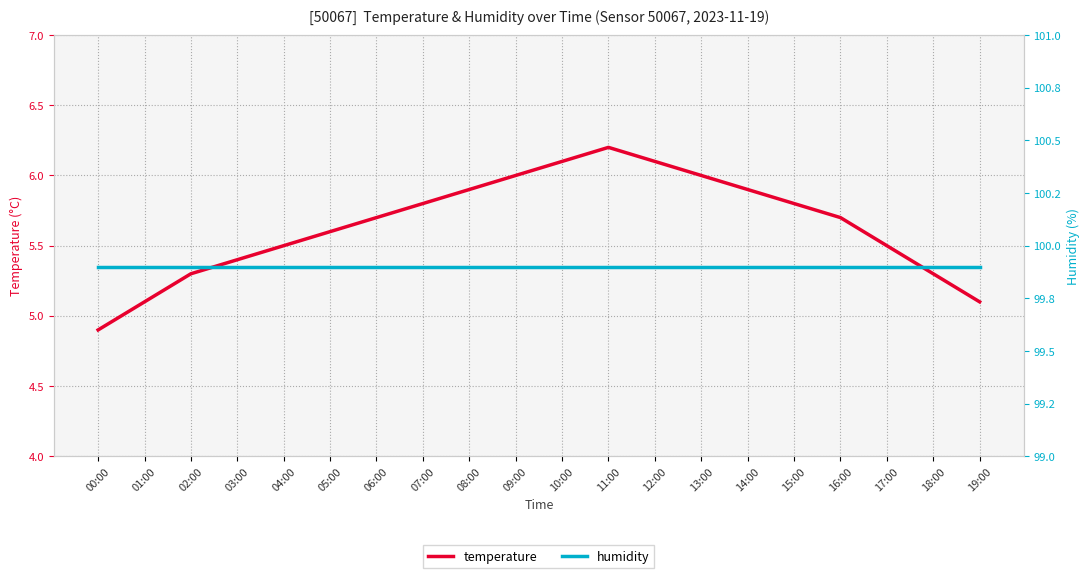

How many data points does each series have?

20